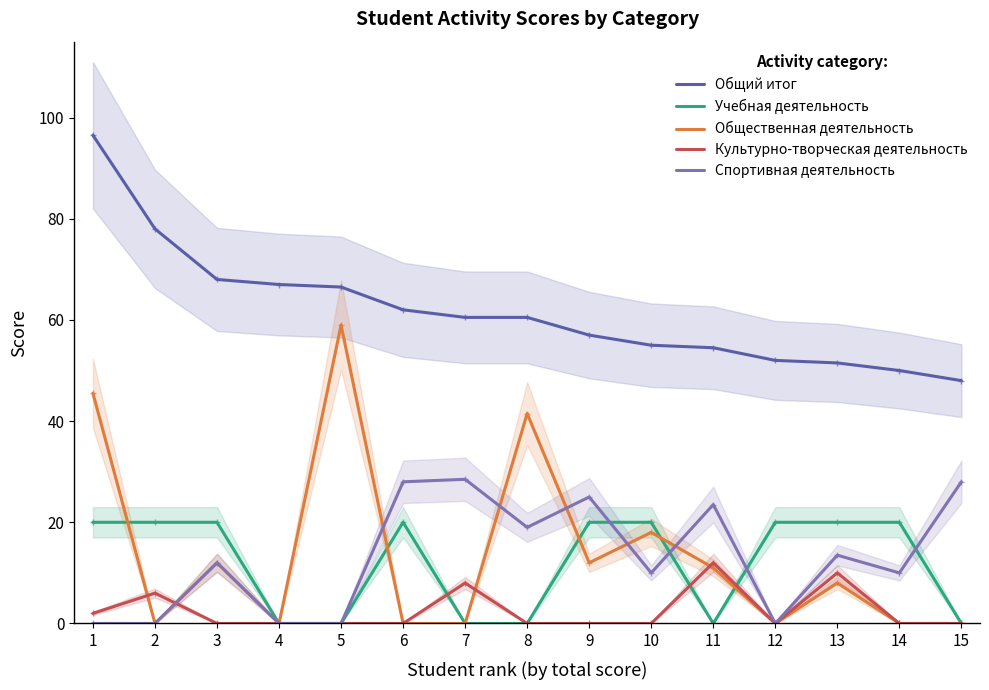

What is the total value across all series at 7?

97.0